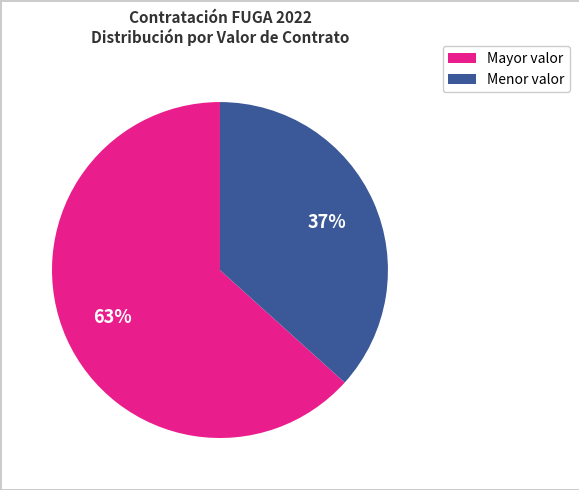

Is there a majority slice in this chart?

Yes